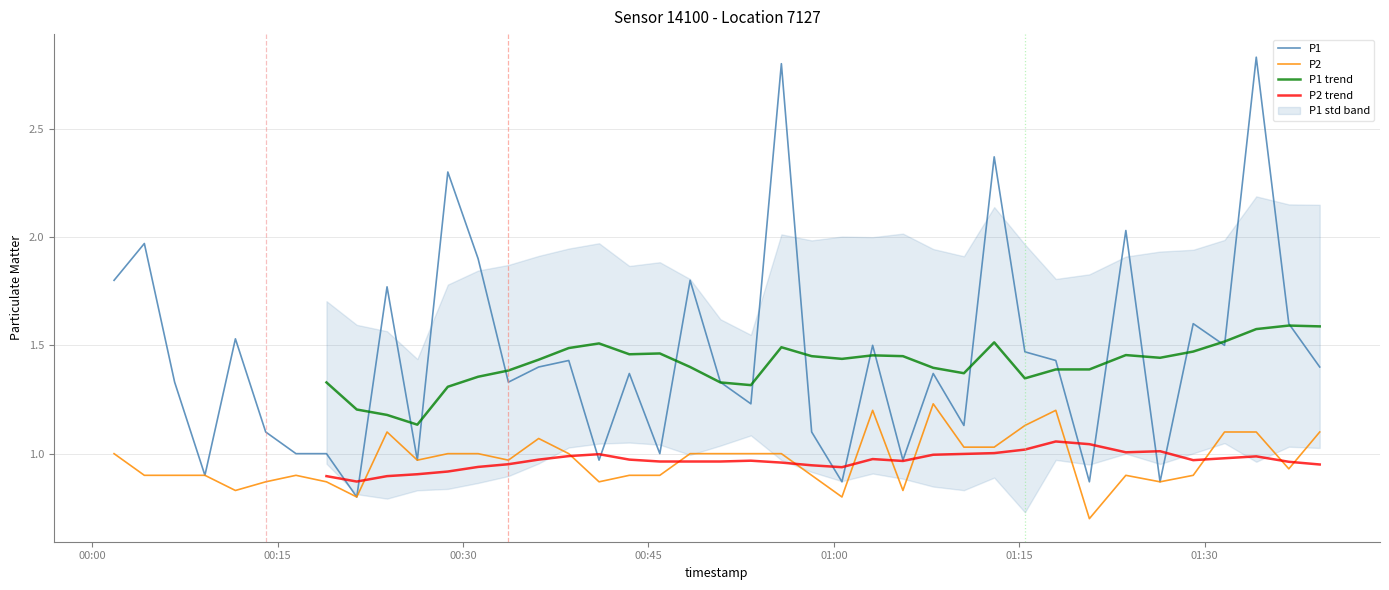

In P2, how many points are lower than both neighbors (excluding endpoints)?

10